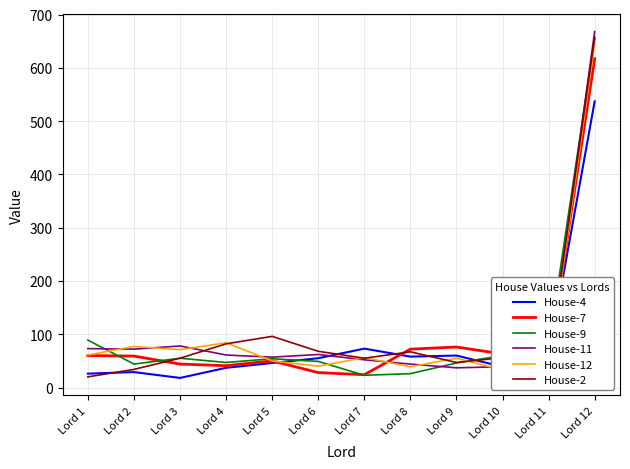

At which label does House-12 first exceed 56?

Lord 1